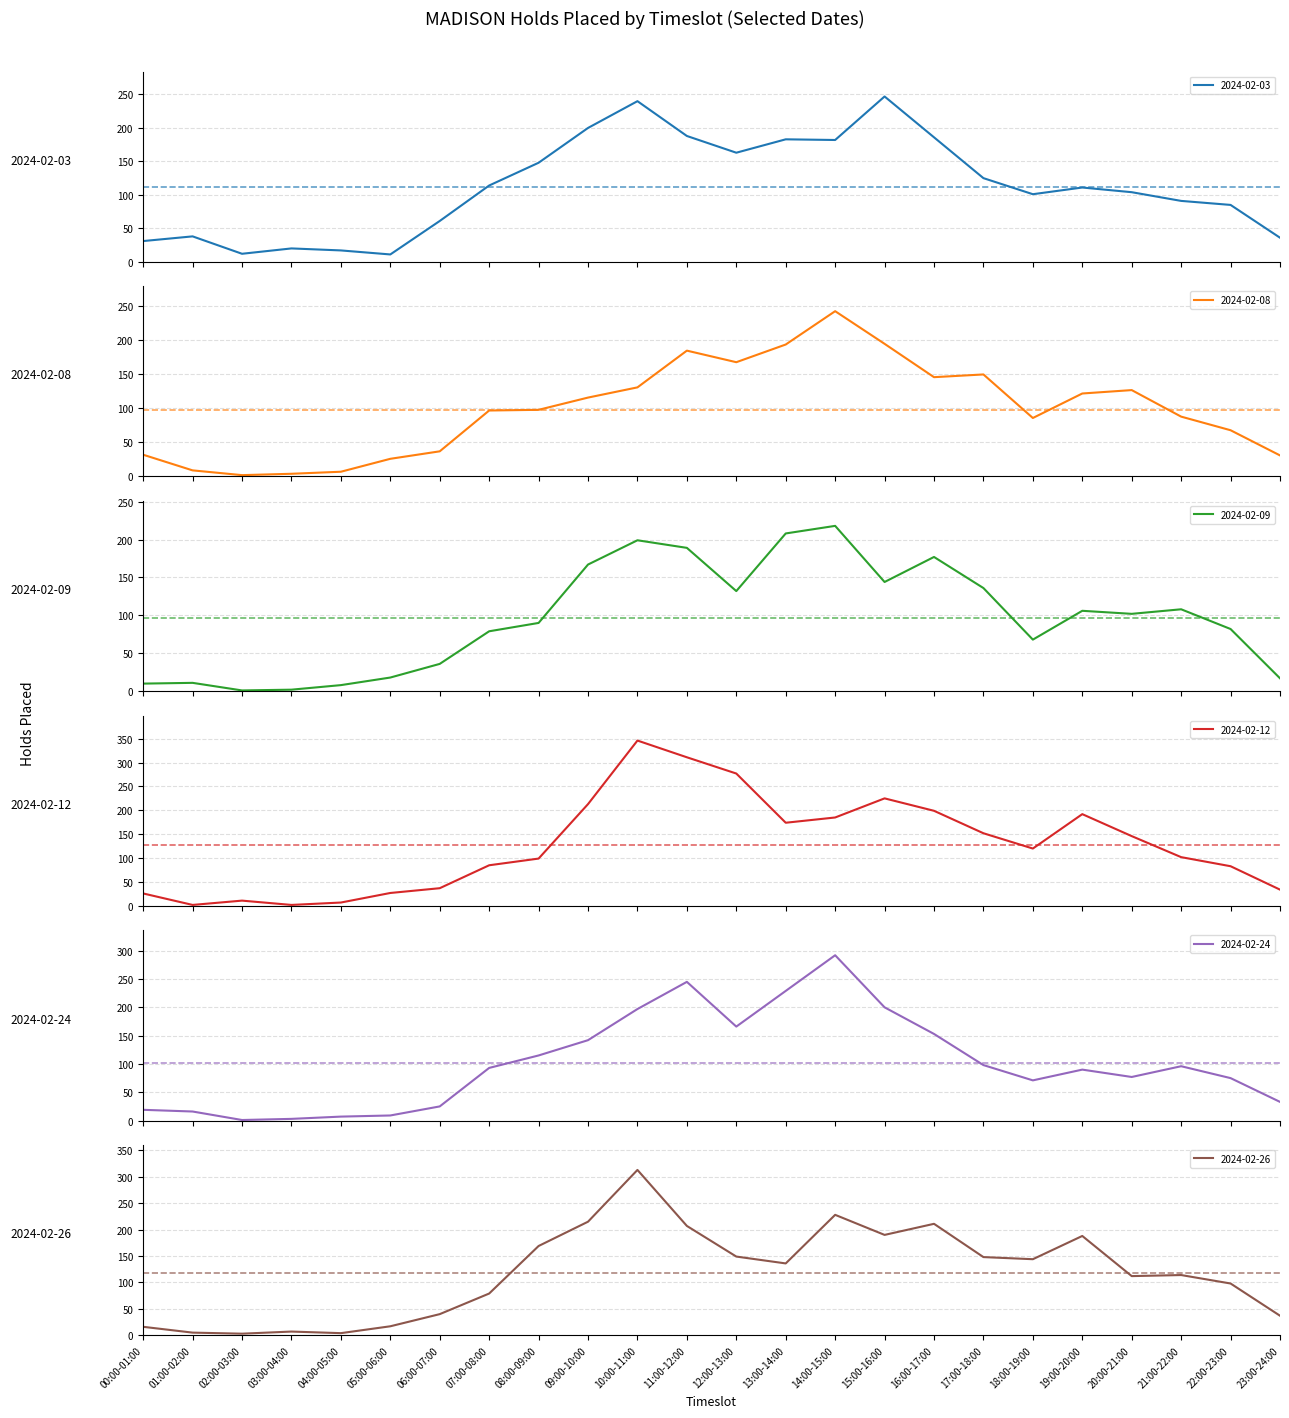

What is the label of the 24th point from the left?

23:00-24:00